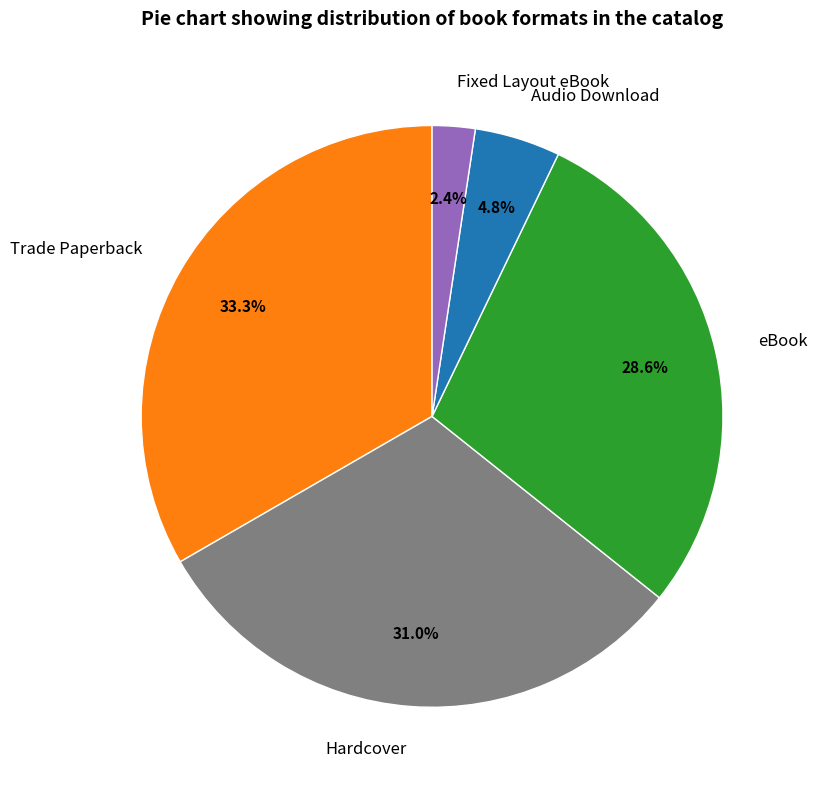

Does Trade Paperback account for over 50% of the chart?

No